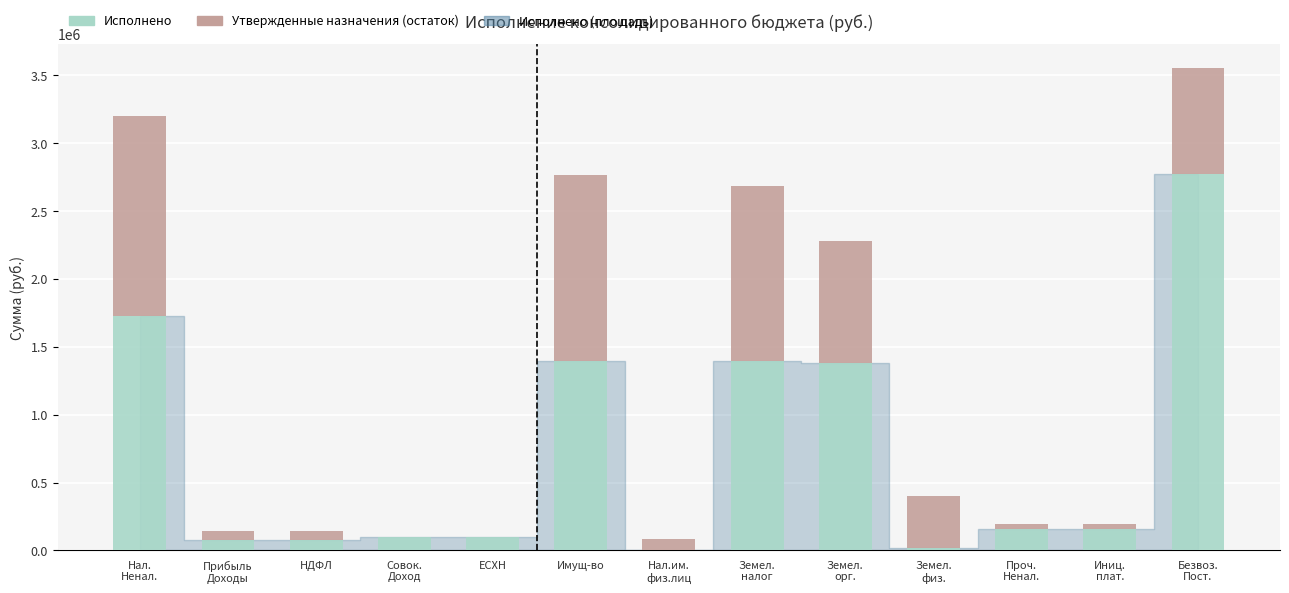

At which label does Исполнено reach its peak?

Безвоз.
Пост.